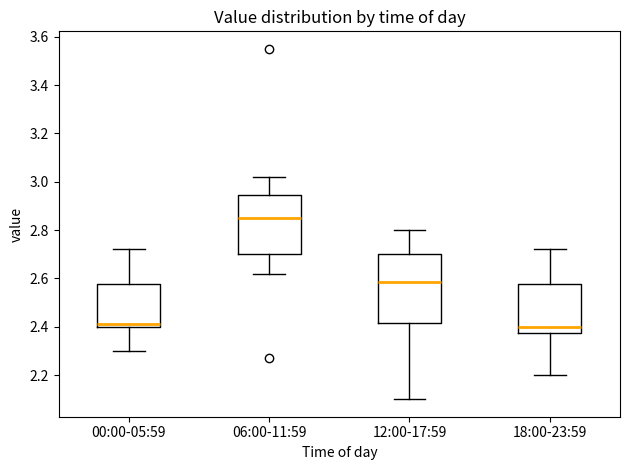

Reading left to right, read every box against the y-axis: the position of its median line, the range the box covers, and the ends of its whiskers. The values are not printed on the chart, so give them approximately, as read against the axis.

00:00-05:59: median 2.42, box 2.40 to 2.58, whiskers 2.30 to 2.72
06:00-11:59: median 2.86, box 2.70 to 2.94, whiskers 2.62 to 3.02
12:00-17:59: median 2.58, box 2.42 to 2.70, whiskers 2.10 to 2.80
18:00-23:59: median 2.40, box 2.38 to 2.58, whiskers 2.20 to 2.72